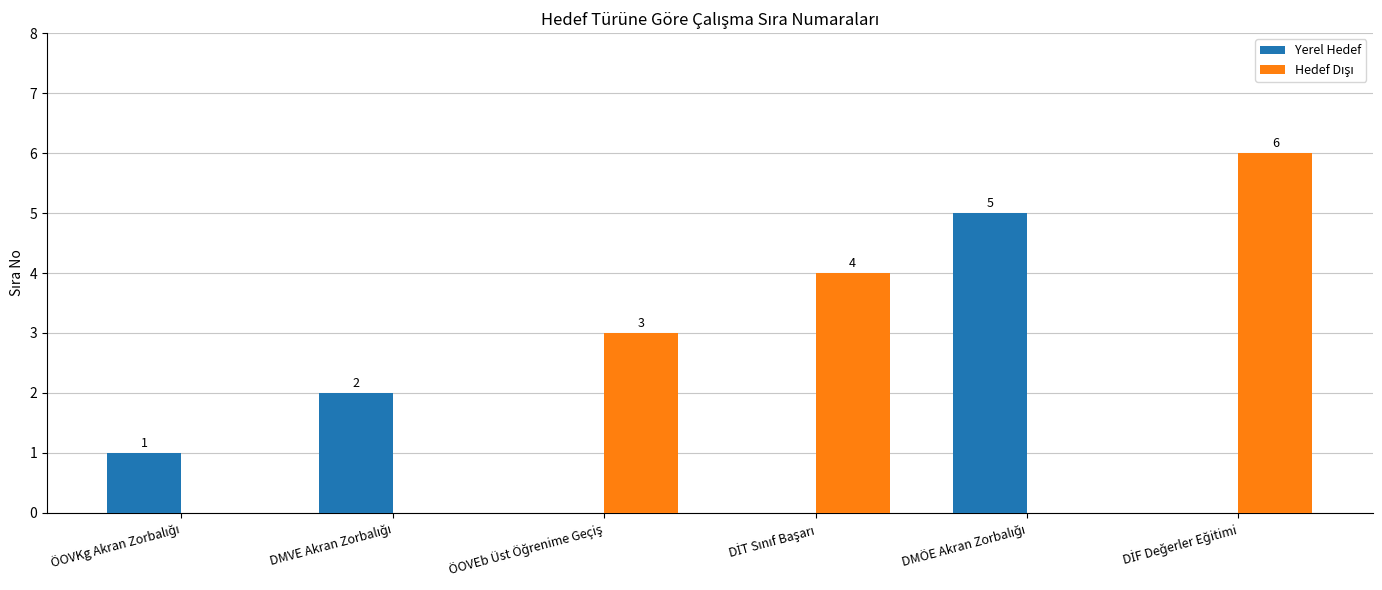

How many distinct data groups are displayed?

2